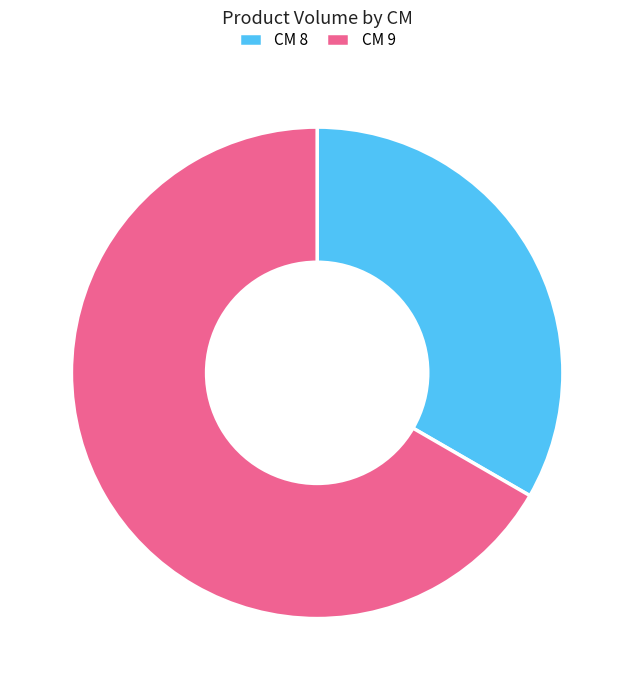

Combined, do CM 8 and CM 9 account for over 50%?

Yes